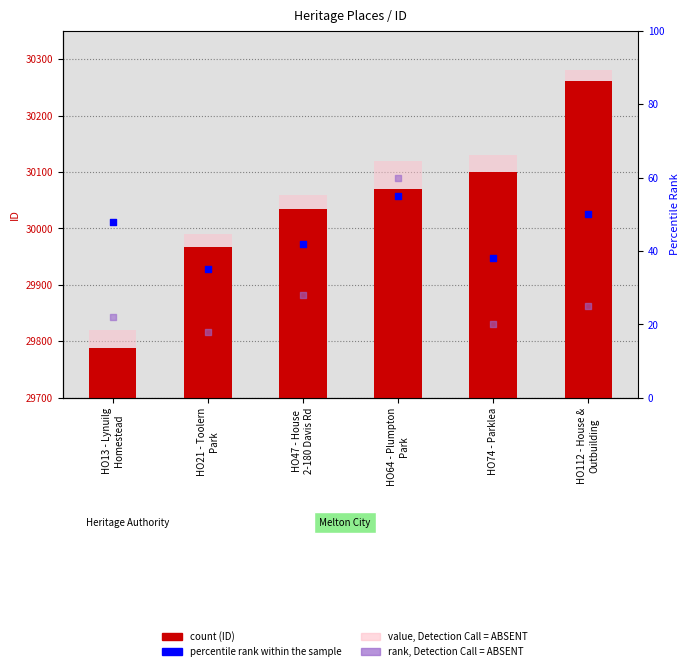

Which series reaches the maximum Y coordinate?

value, Detection Call = ABSENT